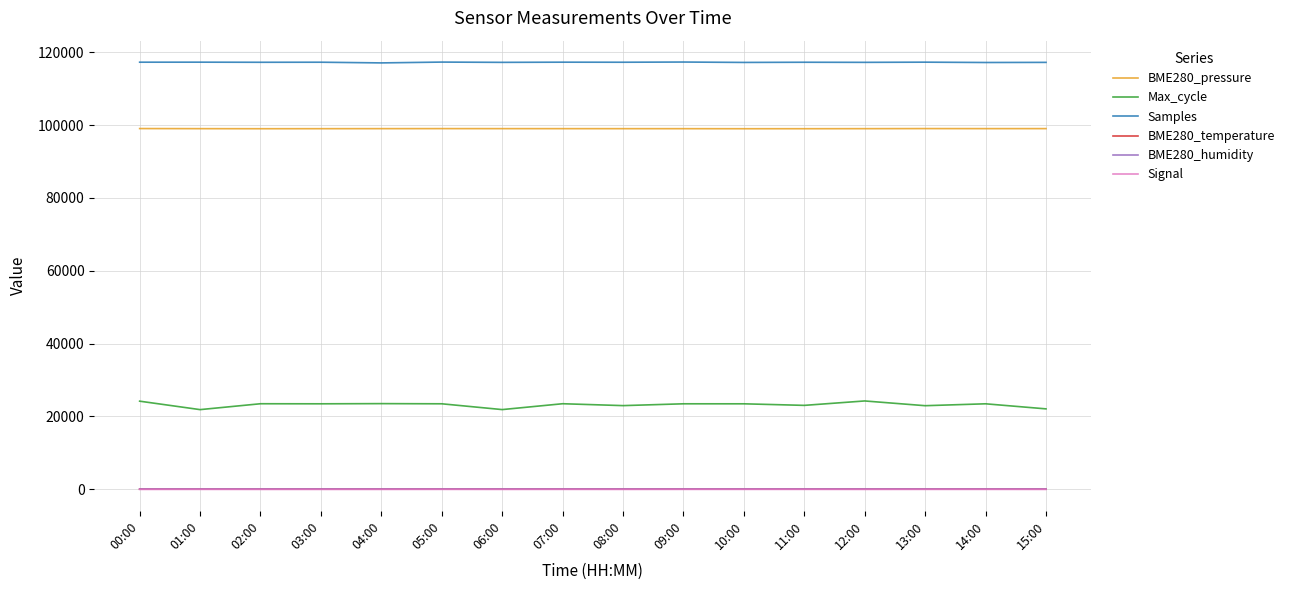

Which series has the largest total across all categories?

Samples